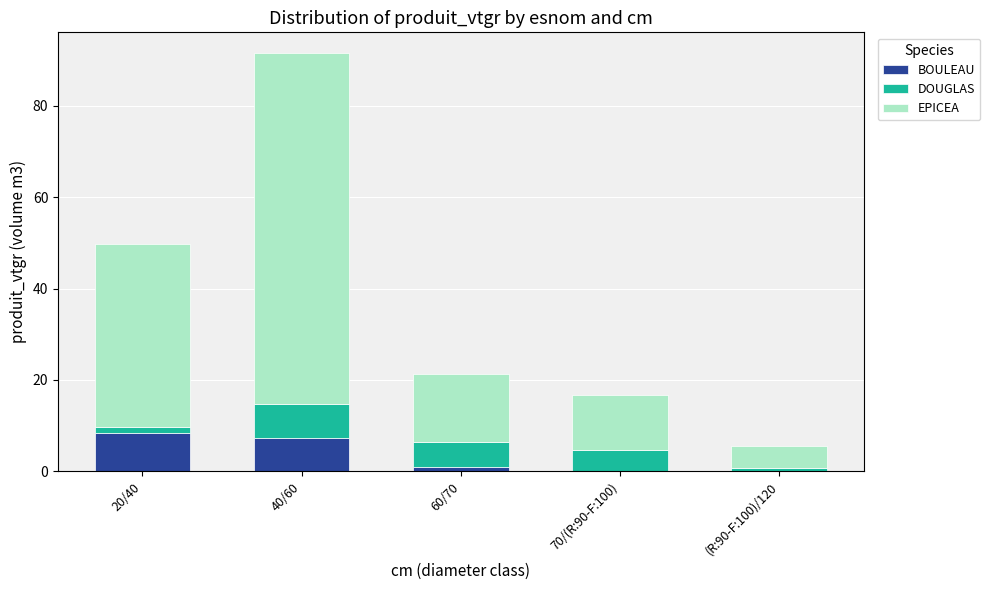

Is it true that BOULEAU equals 0.0 at 70/(R:90-F:100)?

True